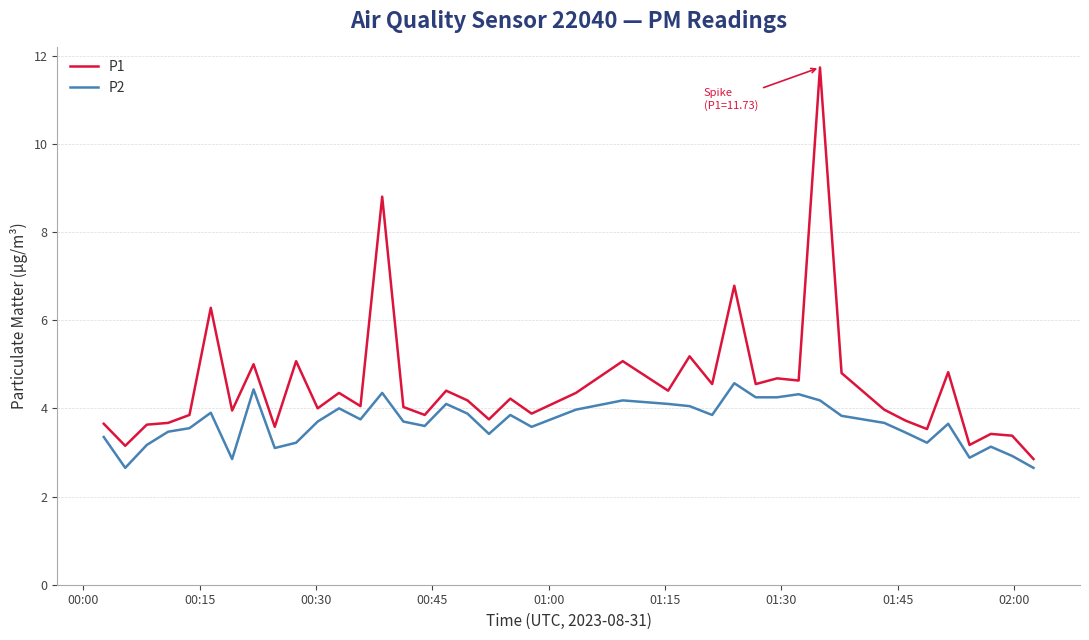

Which series has the widest spread of values?

P1